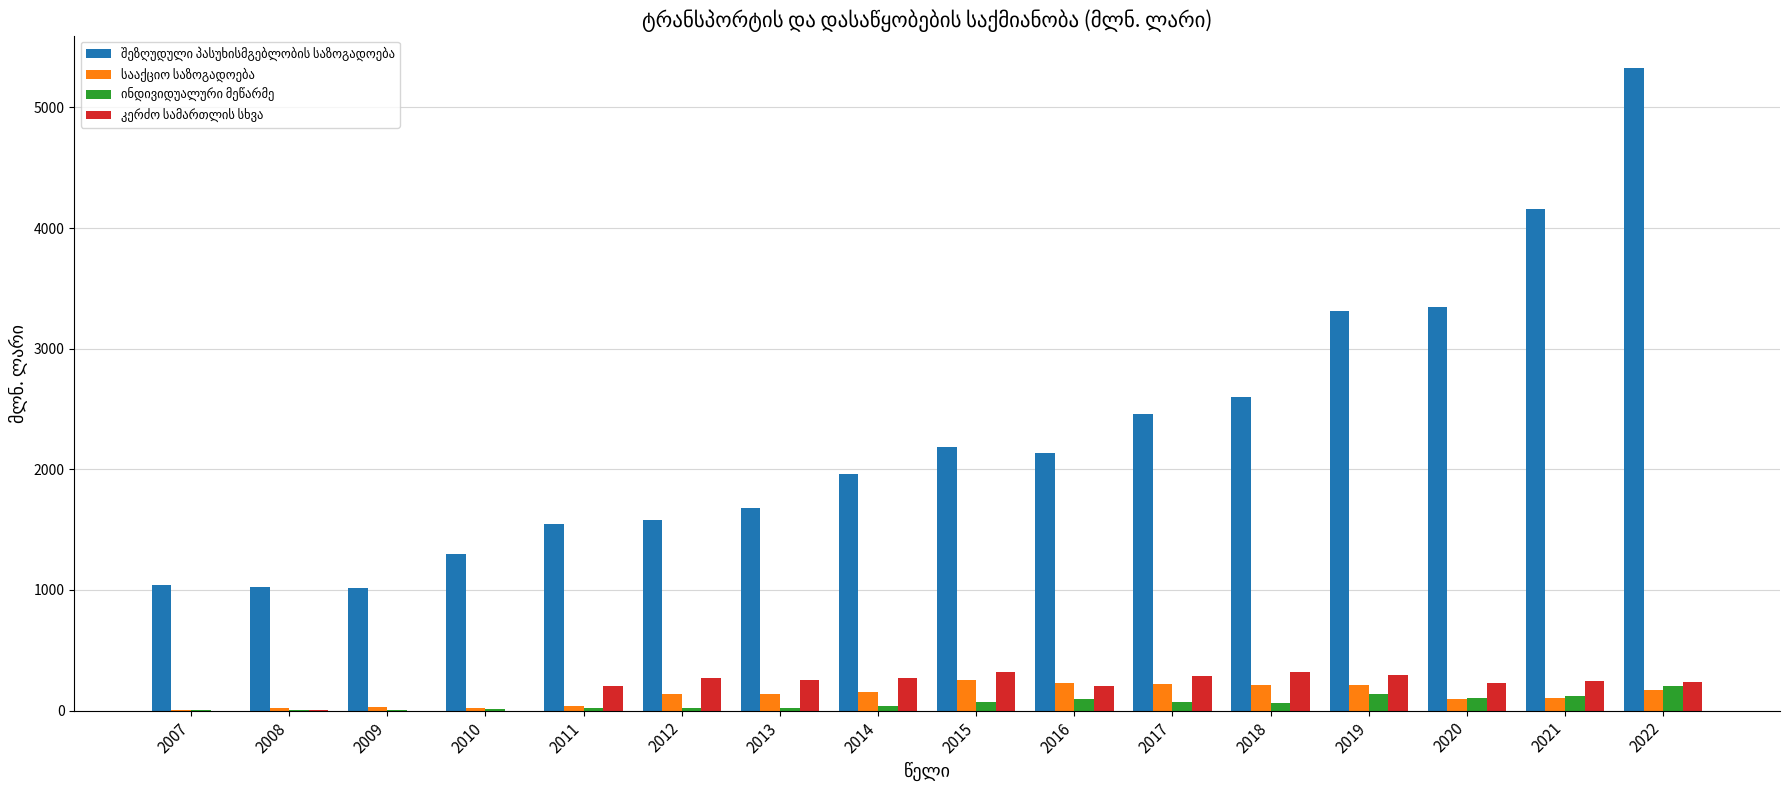

Does the chart contain stacked bars?

No